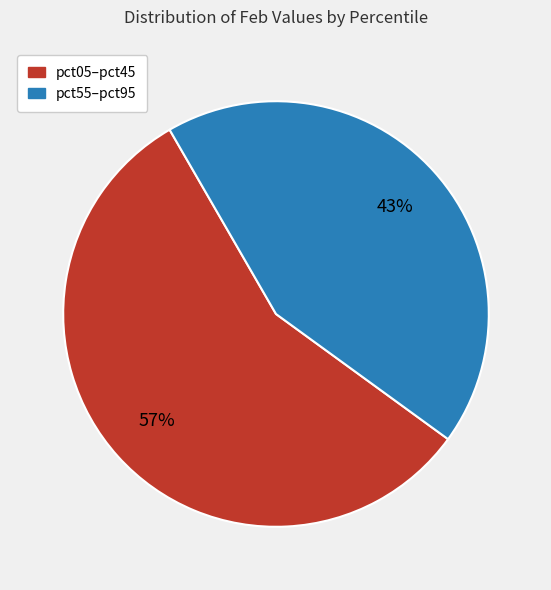

How many segments does this pie chart have?

2